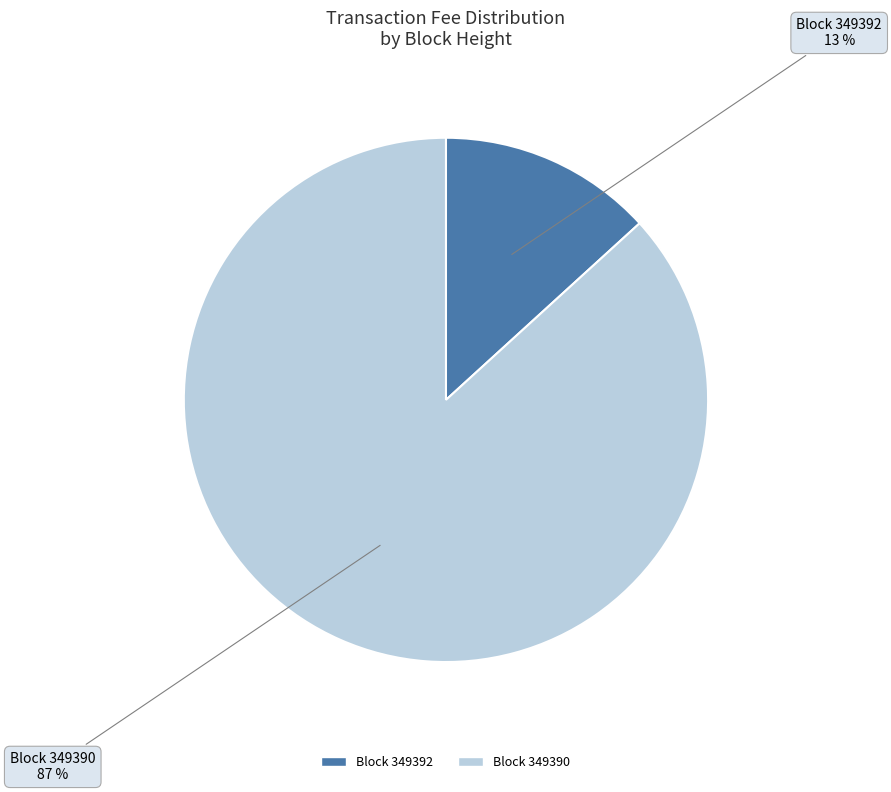

To the nearest percent, what is the average slice percentage?

50%